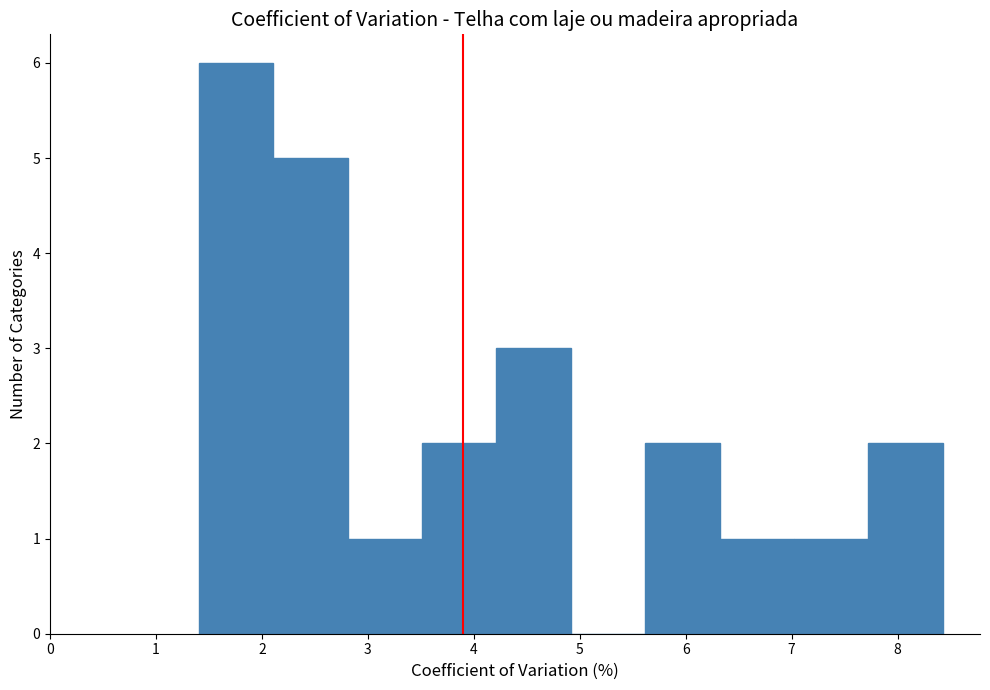

Reading left to right, list every bar in this chart as the range it spans on the x-axis followed by its height. Neither the bar edges nor the heights are printed on the chart, so give them approximately, as read against the axes.

1.4 to 2.1: 6
2.1 to 2.8: 5
2.8 to 3.5: 1
3.5 to 4.2: 2
4.2 to 4.9: 3
4.9 to 5.6: 0
5.6 to 6.3: 2
6.3 to 7.0: 1
7.0 to 7.7: 1
7.7 to 8.4: 2